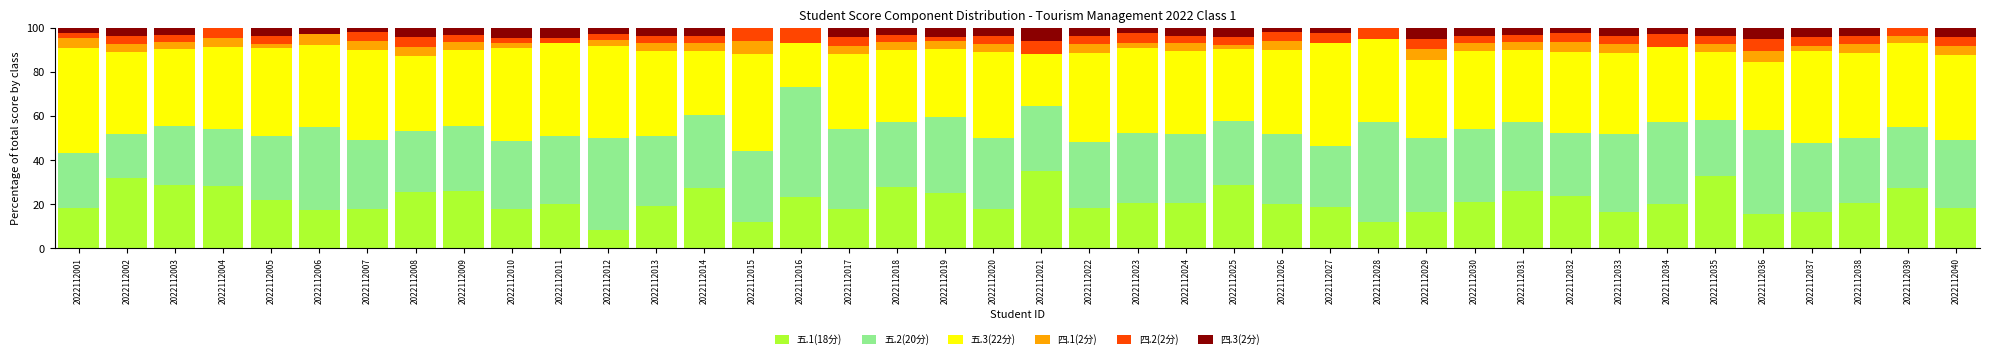

Are the bars horizontal?

No